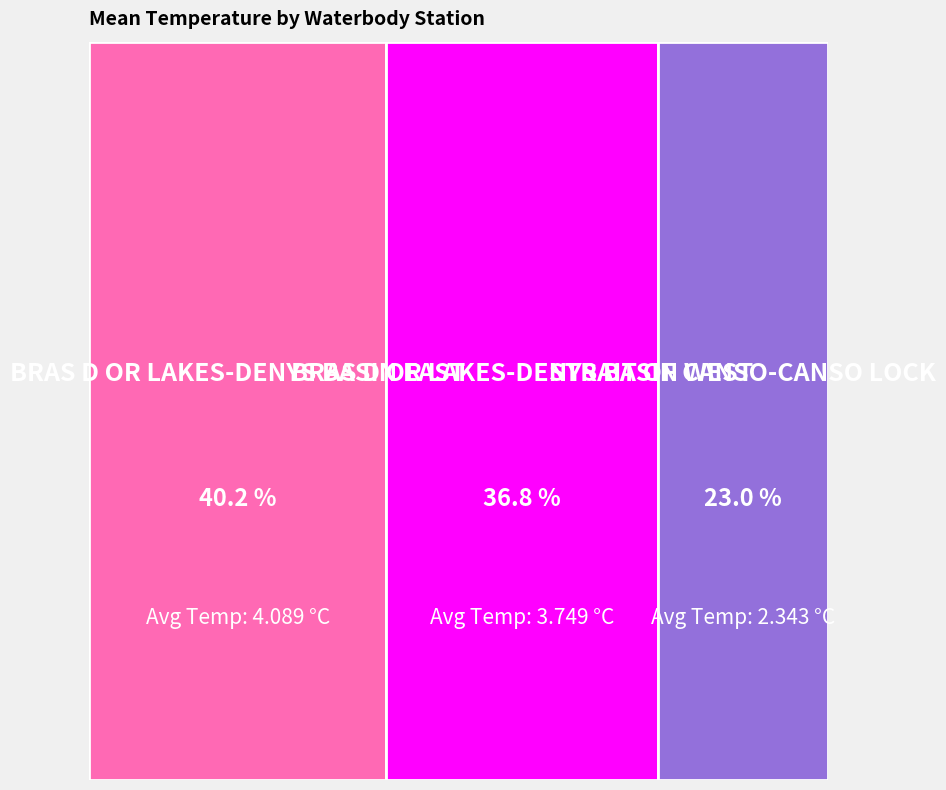

Does Bras d Or Lakes-Denys Basin East account for over 50% of the chart?

No